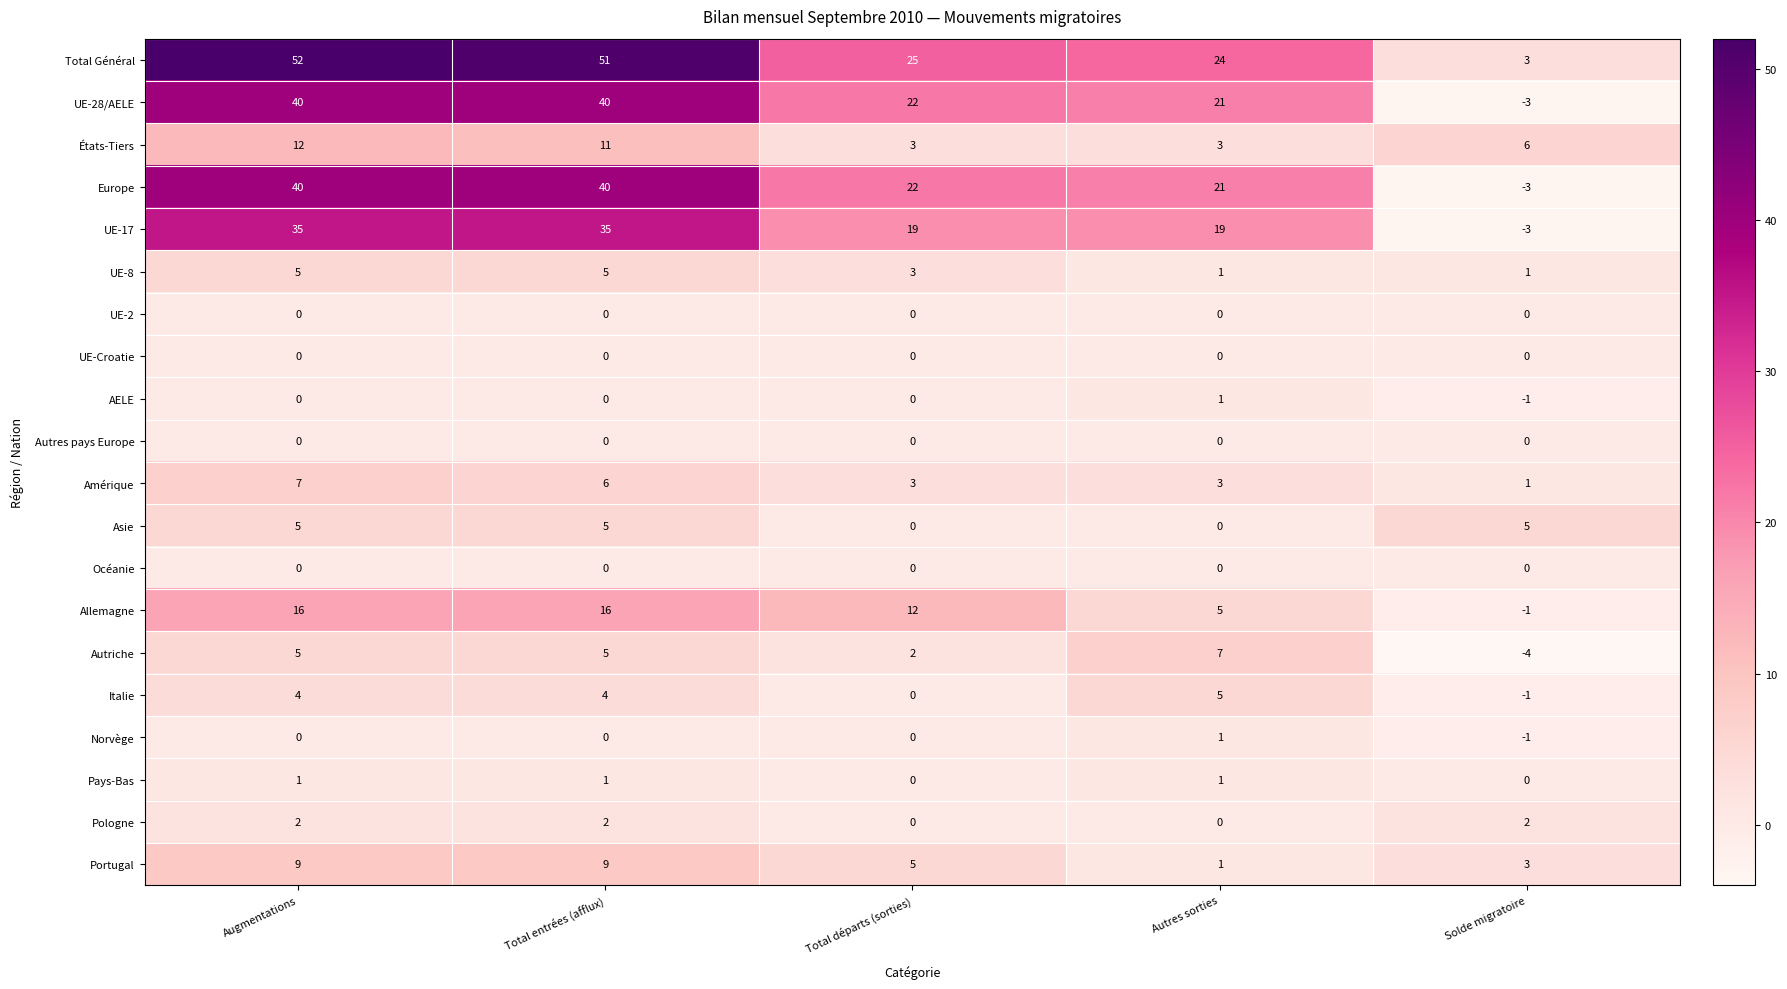

Between Total entrées (afflux) and Autres sorties, which series saw the biggest shift?

Total Général